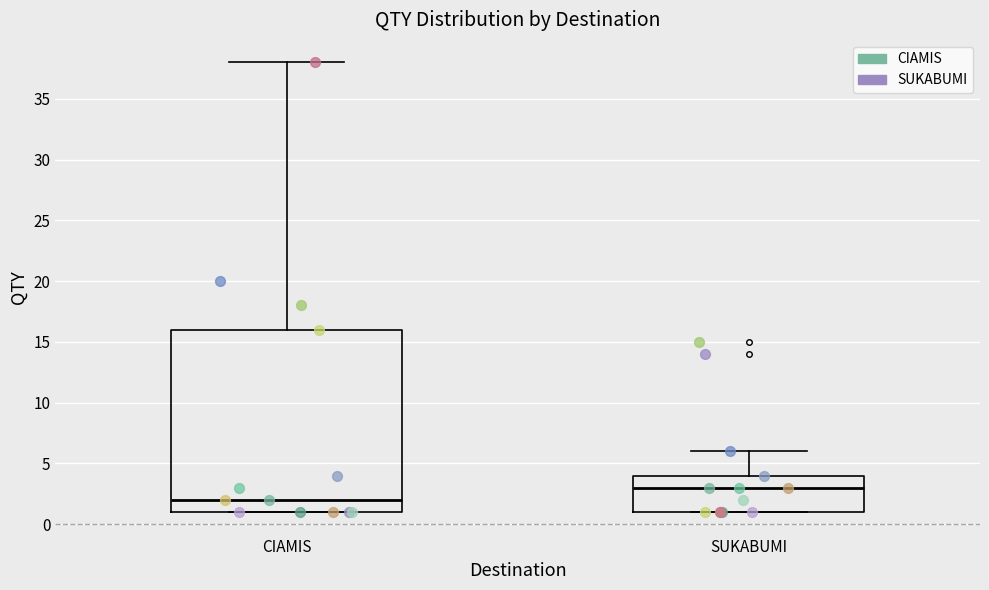

Reading left to right, read every box against the y-axis: the position of its median line, the range the box covers, and the ends of its whiskers. The values are not printed on the chart, so give them approximately, as read against the axis.

CIAMIS: median 2, box 1 to 16, whiskers 1 to 38
SUKABUMI: median 3, box 1 to 4, whiskers 1 to 6